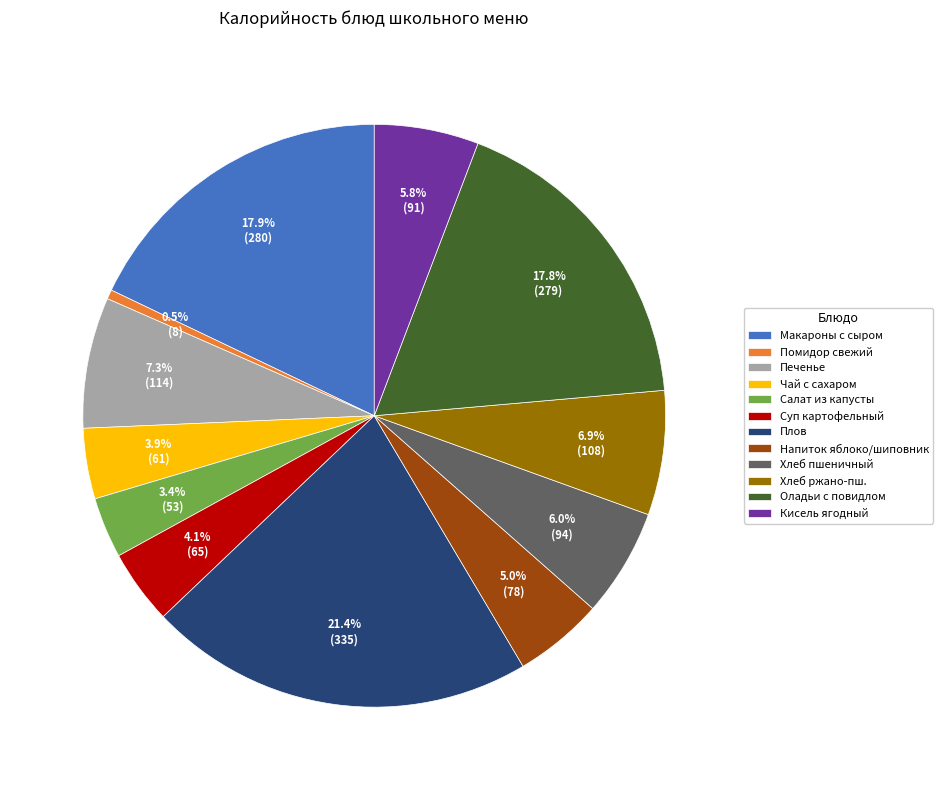

Which category has the biggest portion of the pie?

Плов